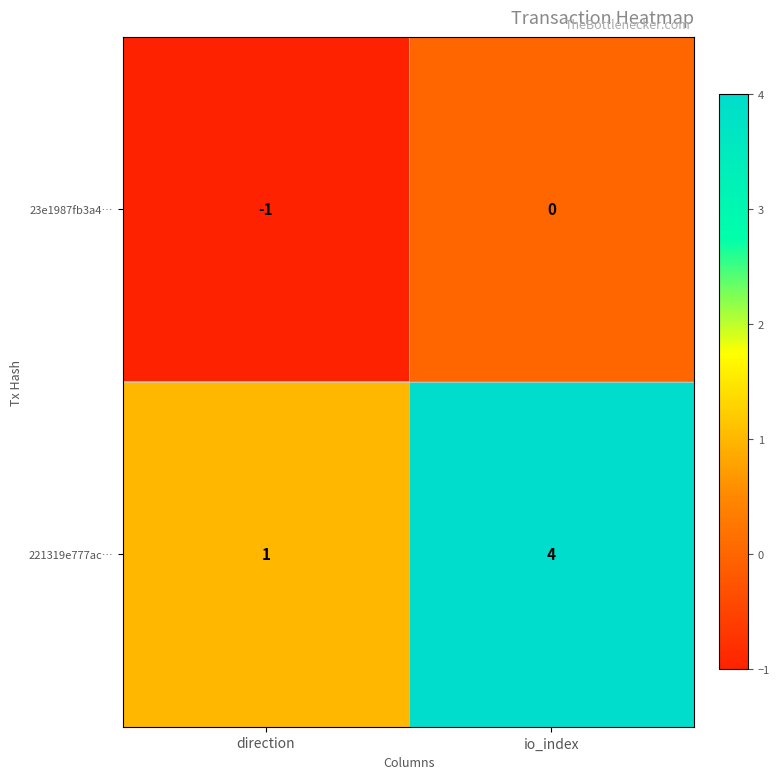

What is the sum of the 221319e777ac… values at direction and io_index?

5